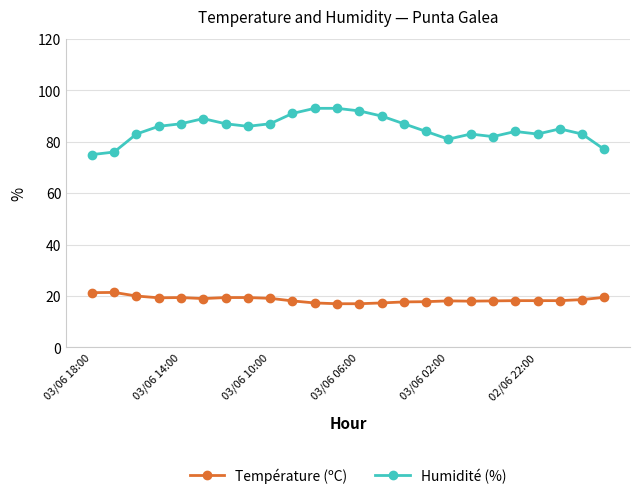

True or false: Température (ºC) and Humidité (%) cross at least once.

False